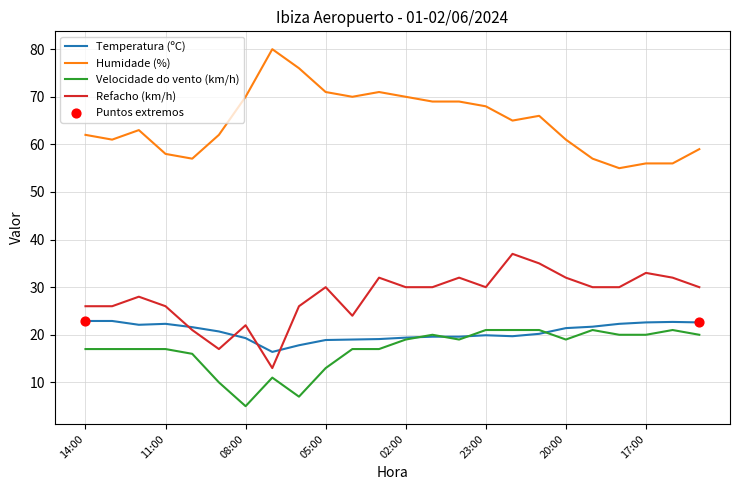

True or false: Humidade (%) and Velocidade do vento (km/h) intersect in this chart.

False